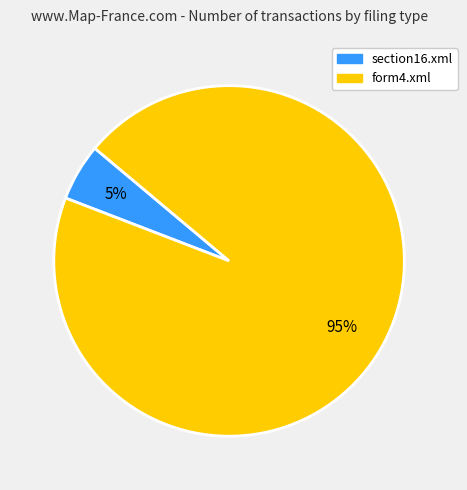

Do form4.xml and section16.xml together represent more than half of the pie?

Yes